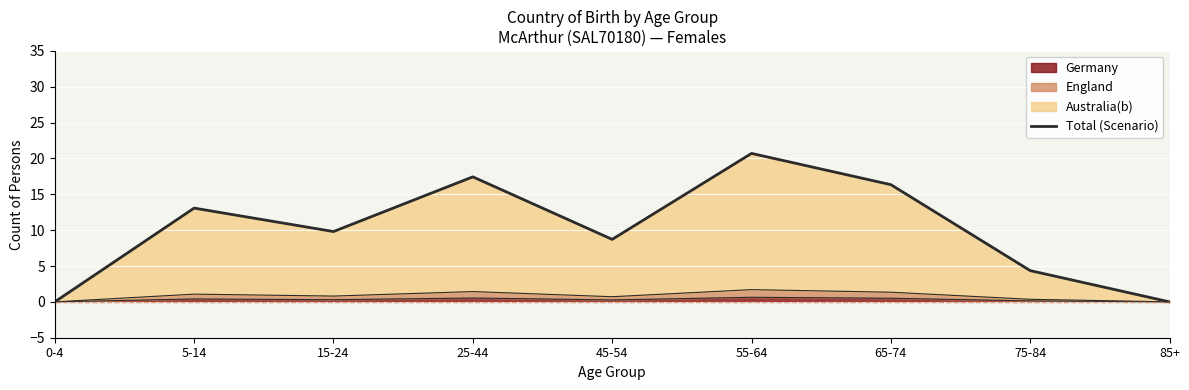

True or false: the data has more than 0 interior local peaks.

True